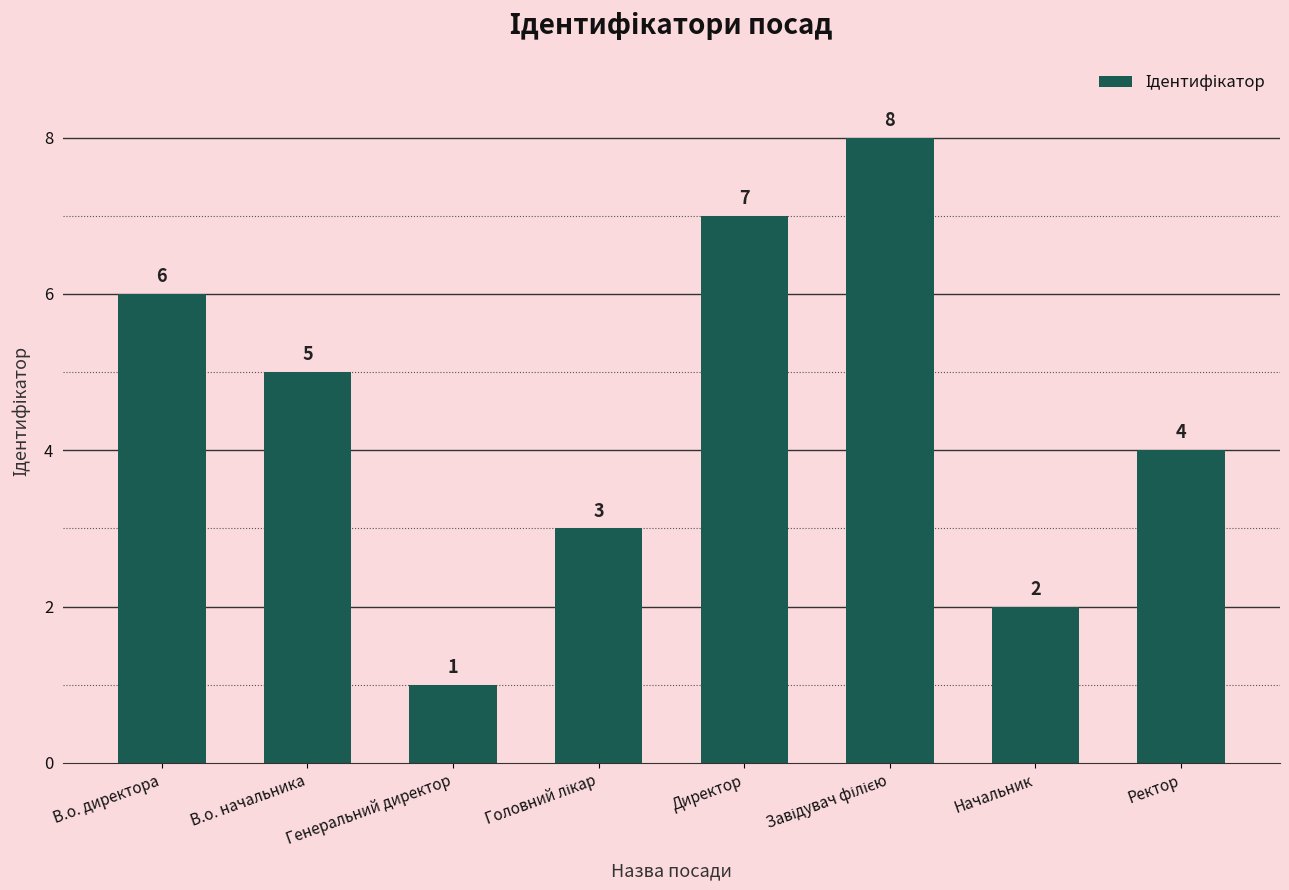

What is the maximum value shown in the chart?

8